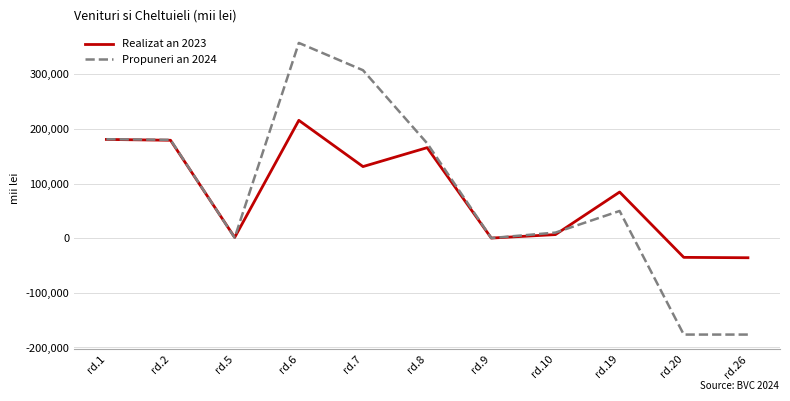

Is the value of Propuneri an 2024 at rd.7 greater than the value of Realizat an 2023 at rd.20?

Yes